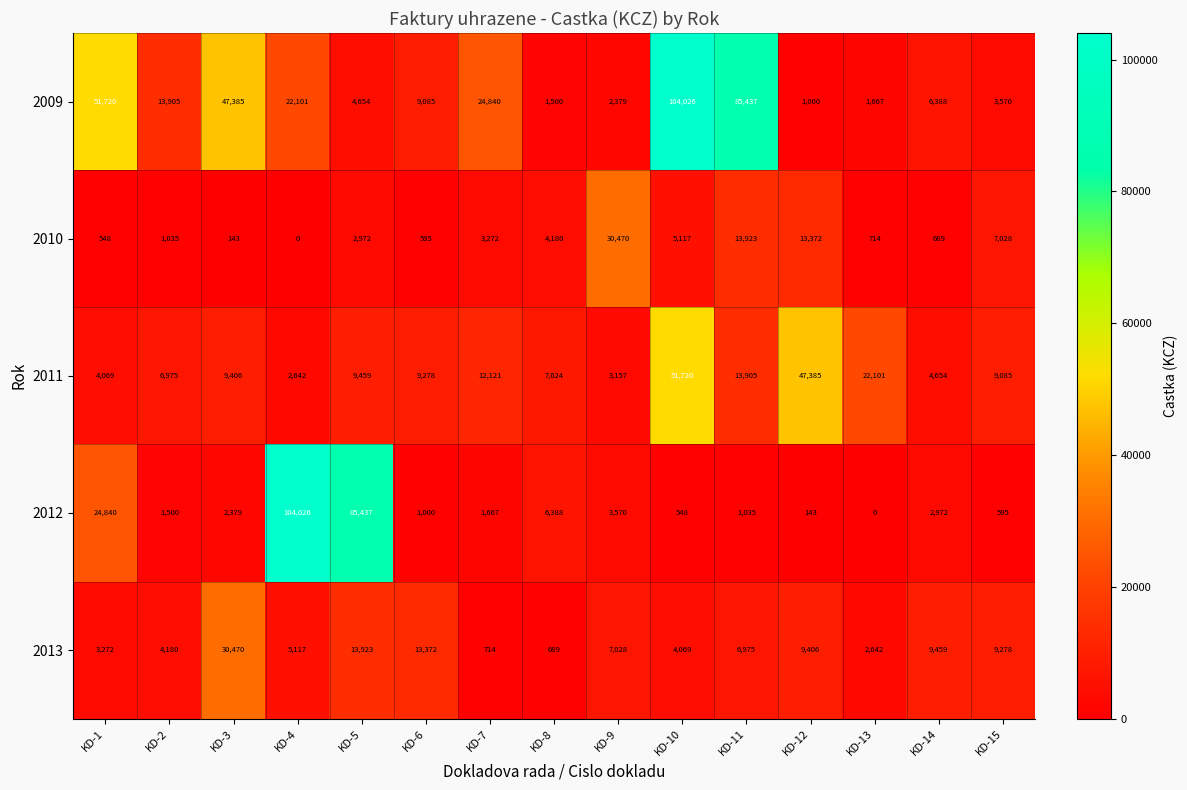

What is the sum of all 2009 values?

379657